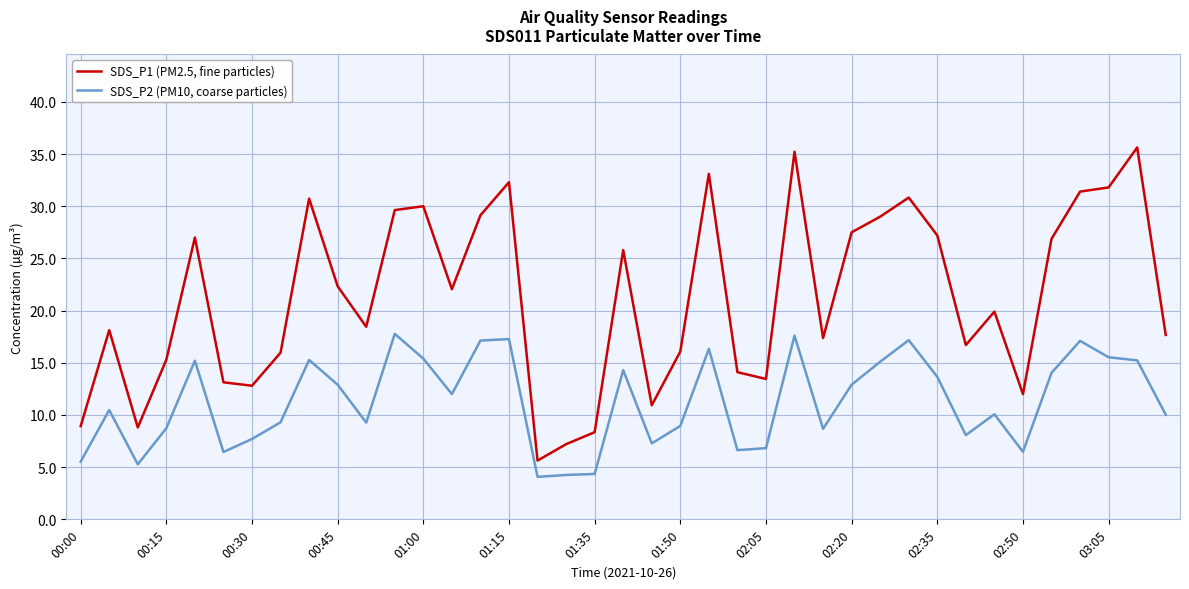

Which series has the largest range (max minus min)?

SDS_P1 (PM2.5, fine particles)